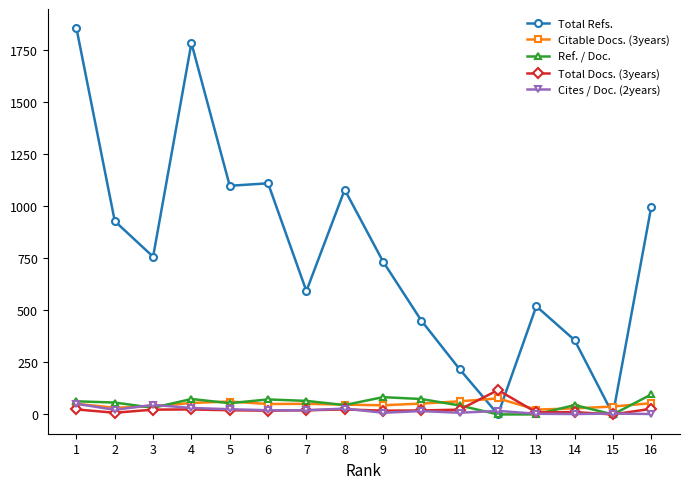

Which series has the largest range (max minus min)?

Total Refs.